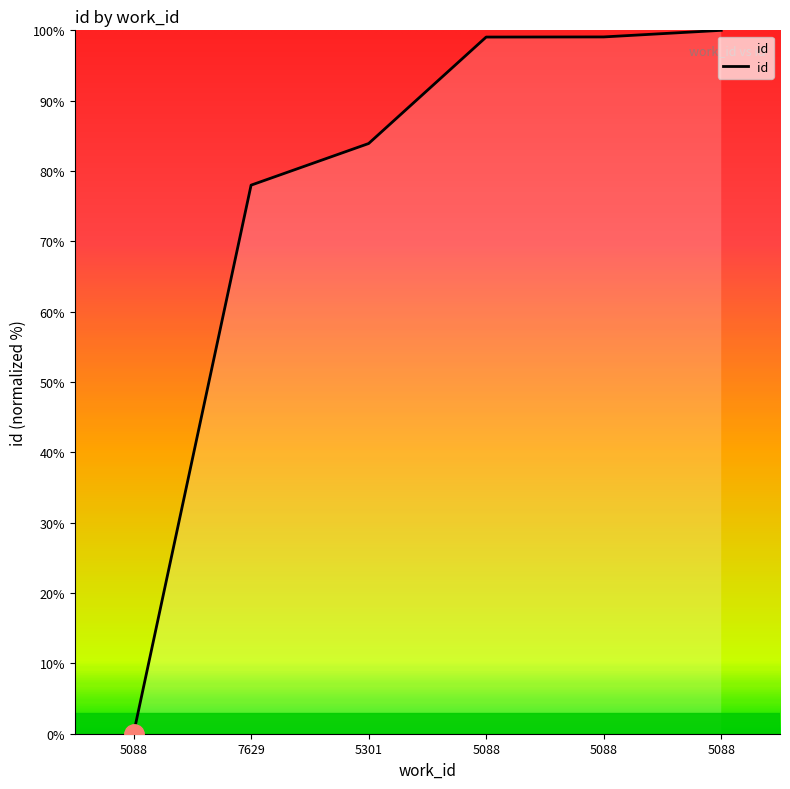

What is the label of the 5th point from the left?

5088